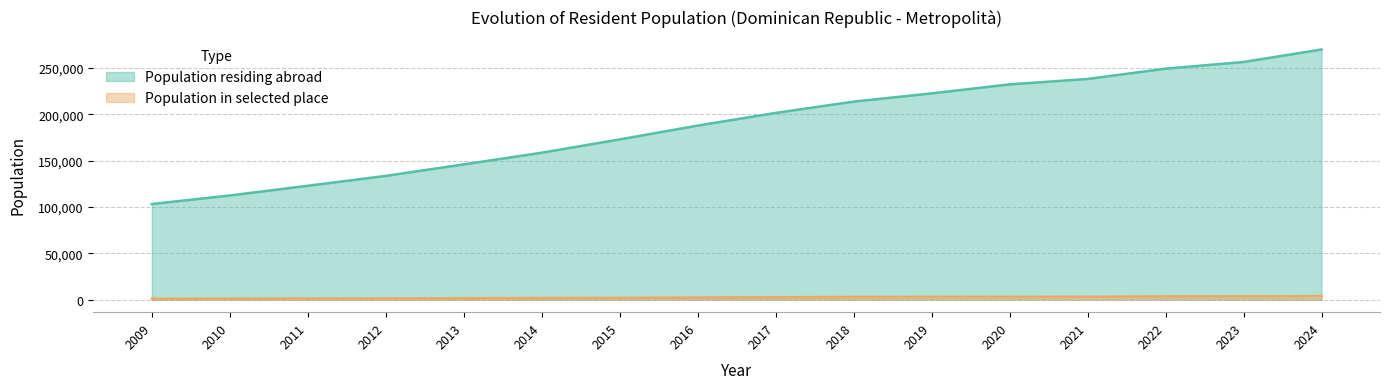

Which series has the largest total across all categories?

Population residing abroad